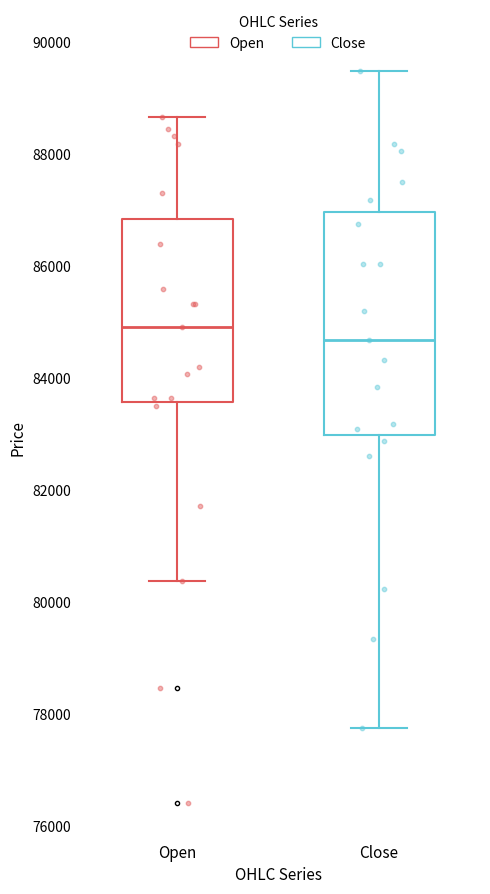

Reading left to right, transcribe this box plot: for each box, give where its median line is, the range the box spans, and where its two whiskers end, as read against the y-axis. The values are not printed on the chart, so give them approximately, as read against the axis.

Open: median 85000, box 83600 to 86800, whiskers 80400 to 88600
Close: median 84600, box 83000 to 87000, whiskers 77800 to 89400